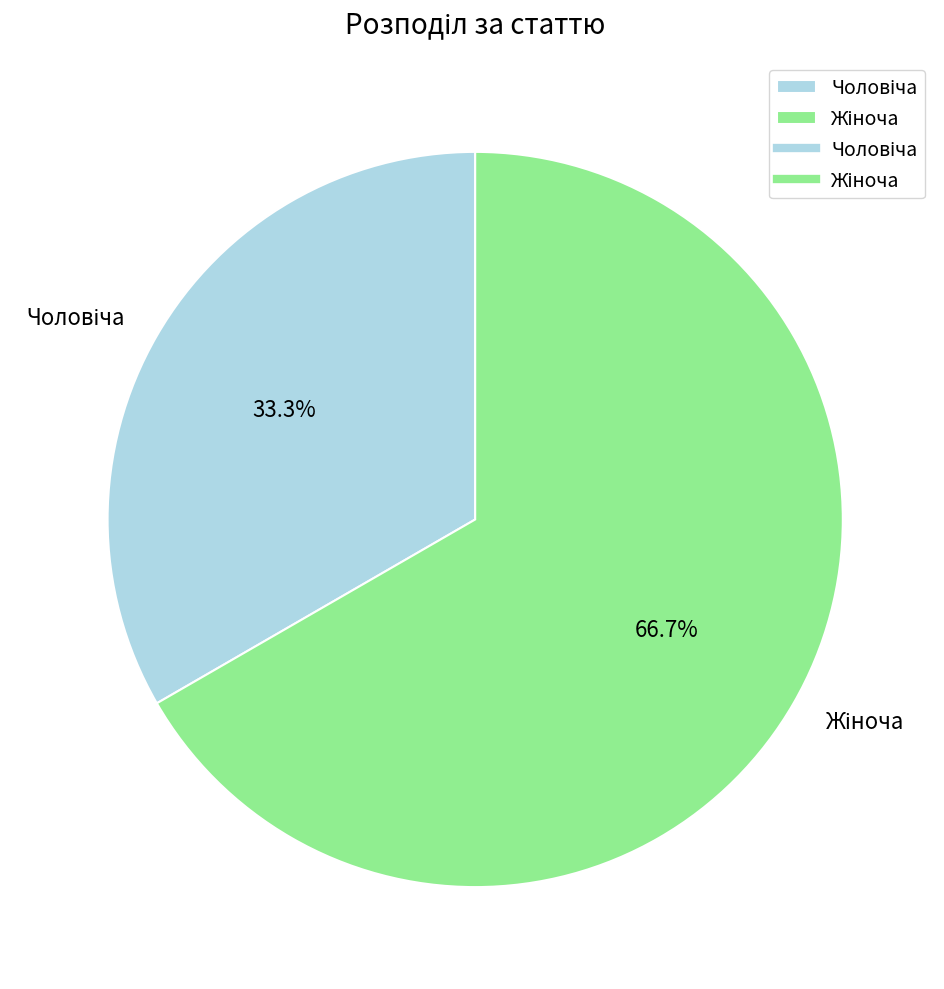

Does any single category account for the majority?

Yes